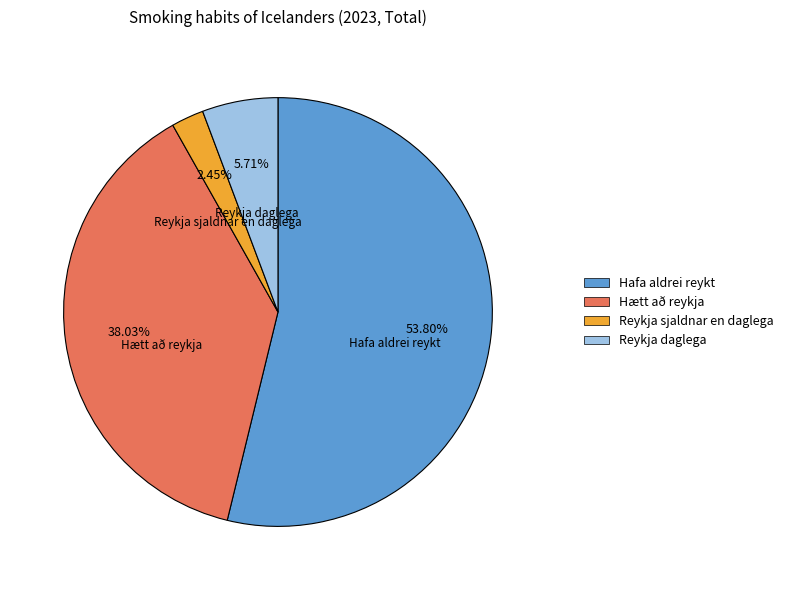

What percentage is the Reykja sjaldnar en daglega slice, to the nearest percent?

2%